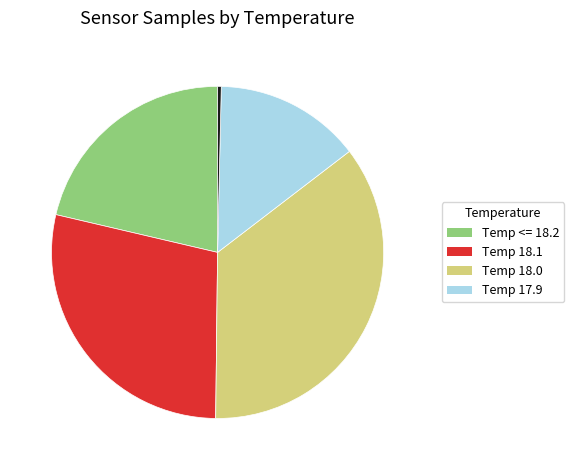

Does any single category account for the majority?

No